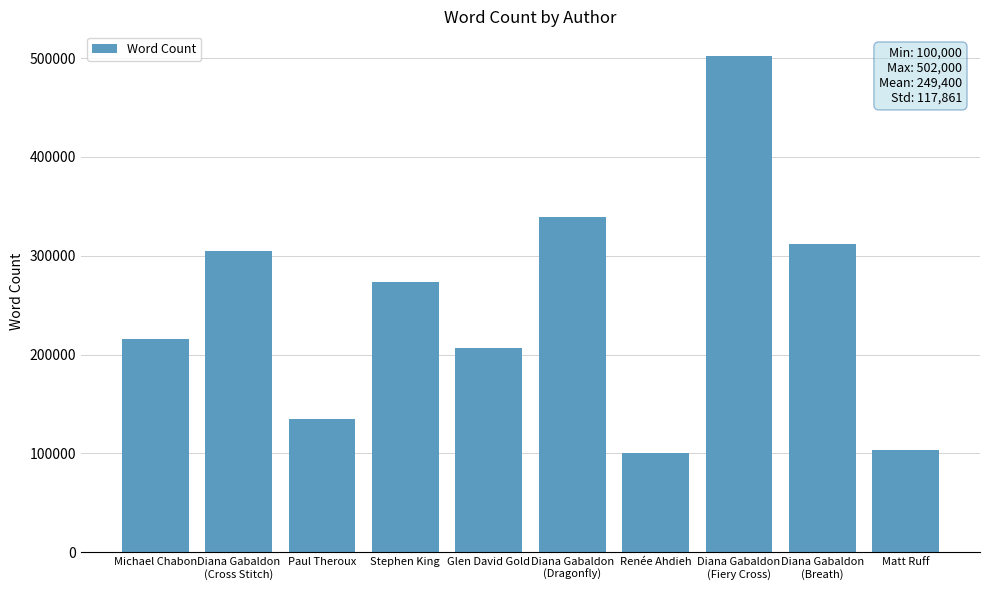

At which label is the value closest to 301000?

Diana Gabaldon
(Cross Stitch)